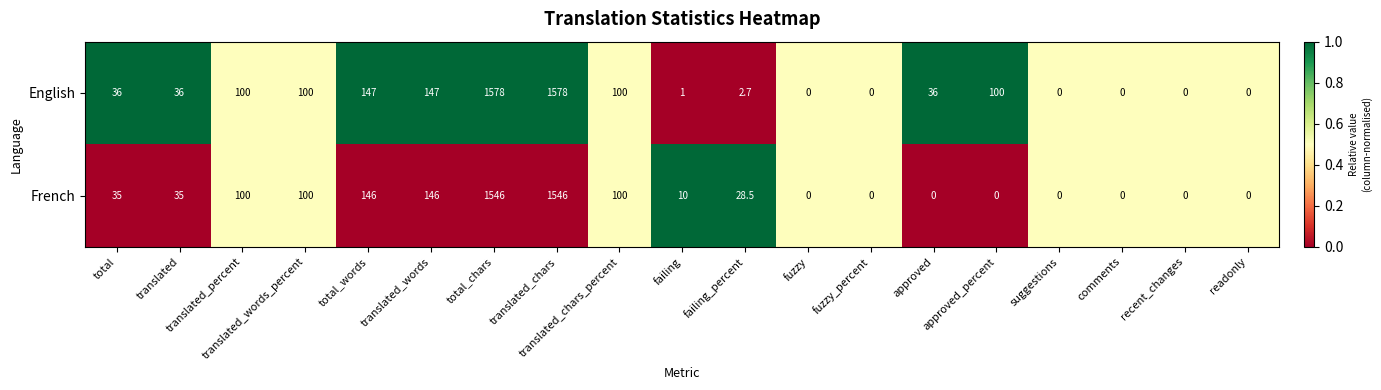

What is the difference between the maximum and second lowest values in the French series?

1546.0